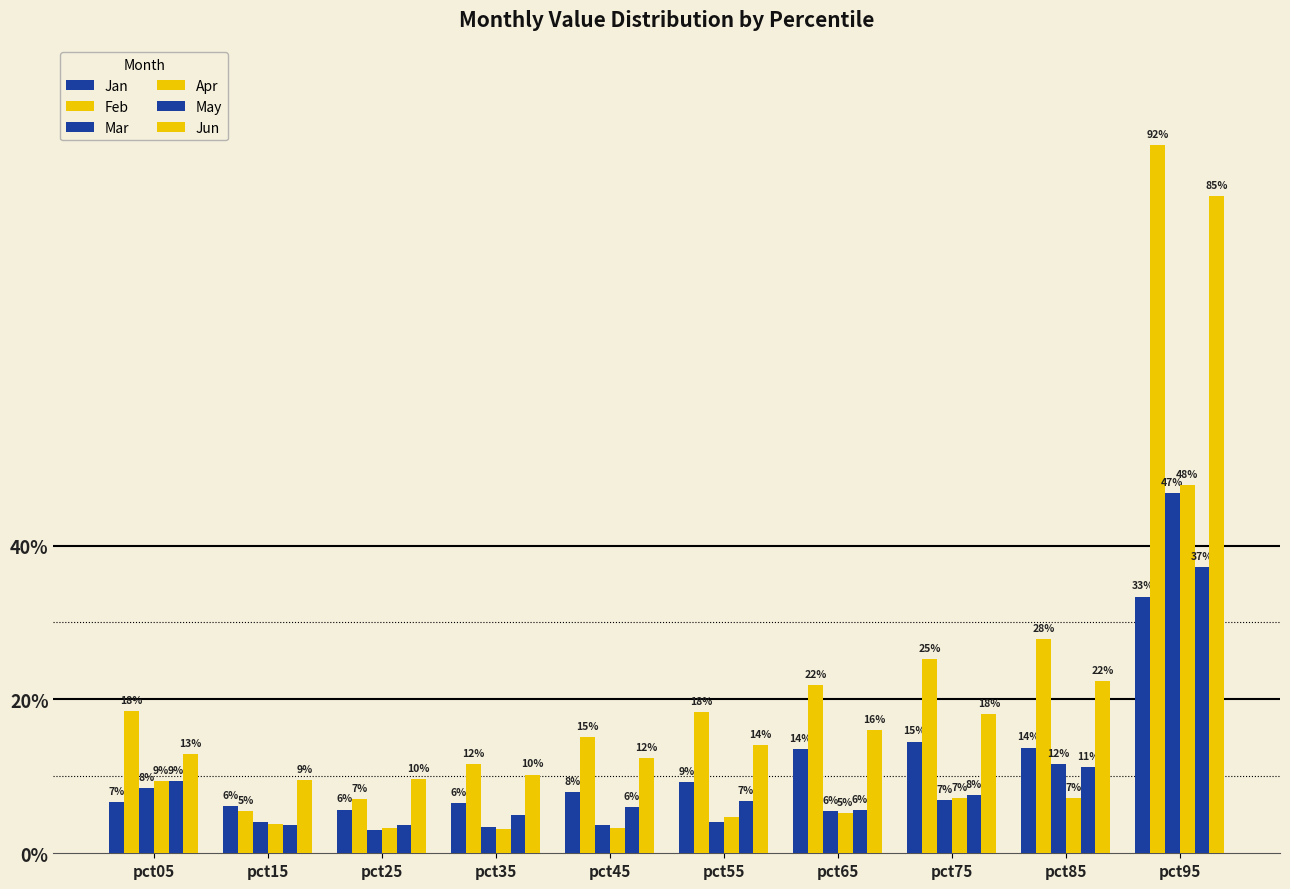

Are the bars grouped side by side (vs. stacked)?

Yes